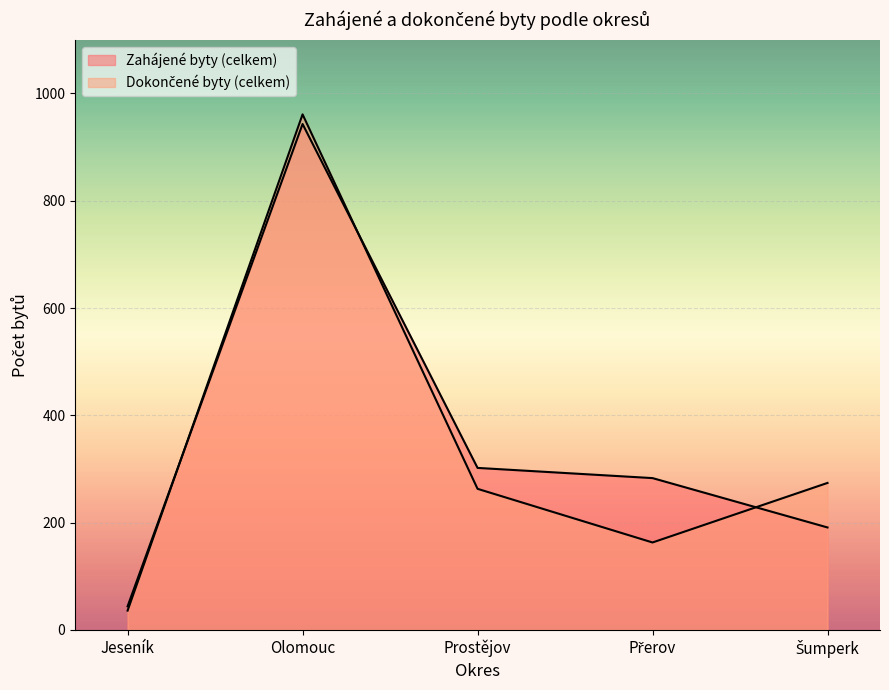

Is the value of Dokončené byty (celkem) at Olomouc greater than the value of Zahájené byty (celkem) at Šumperk?

Yes